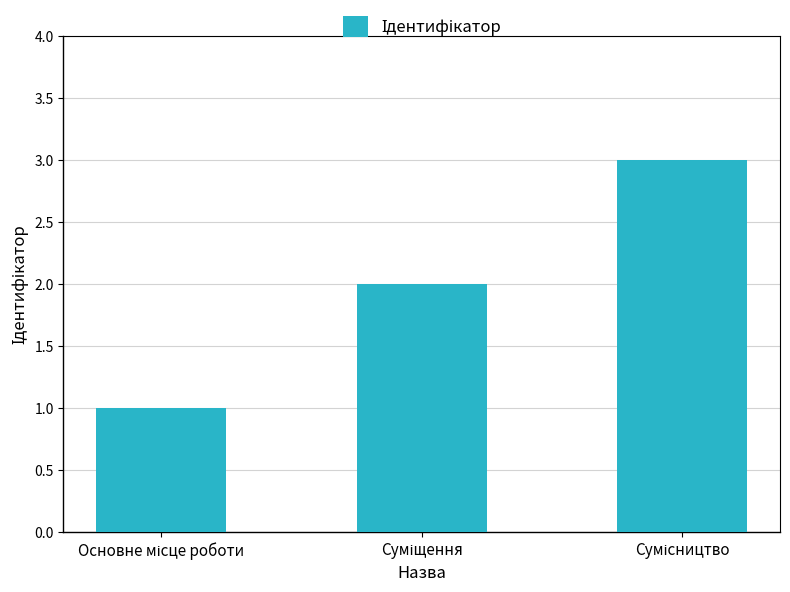

What is the value of the 3rd bar from the left?

3